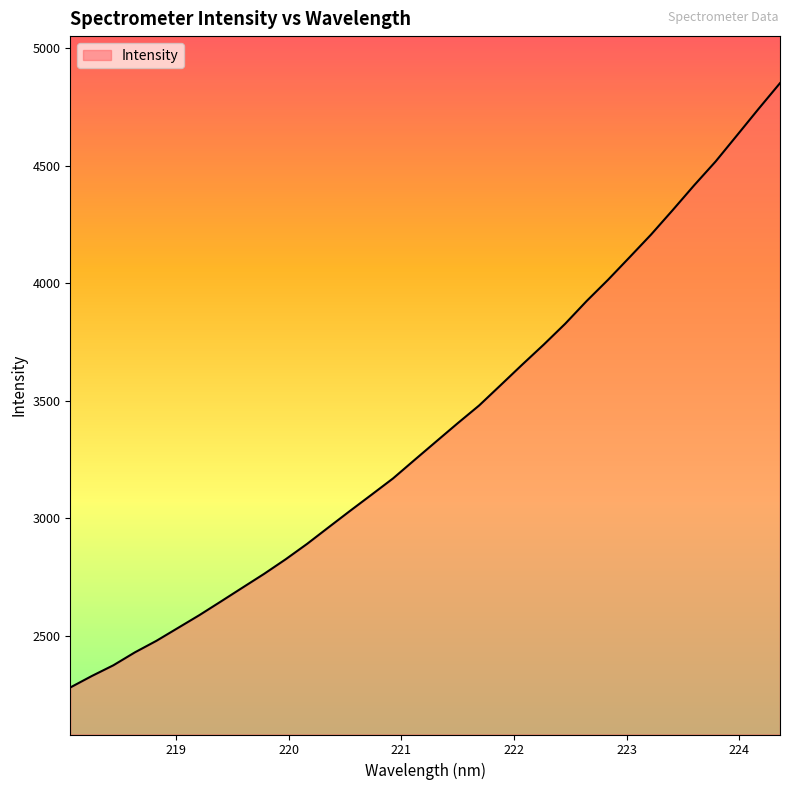

What is the minimum value shown in the chart?

2280.9